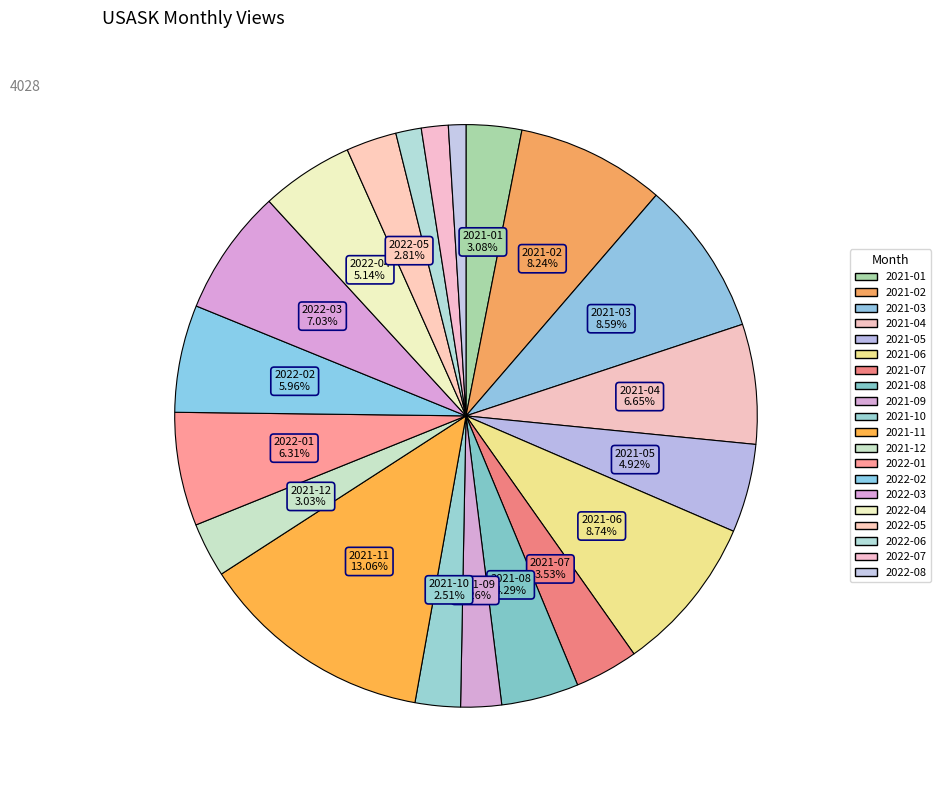

To the nearest percent, what percentage of the pie is 2021-08?

4%